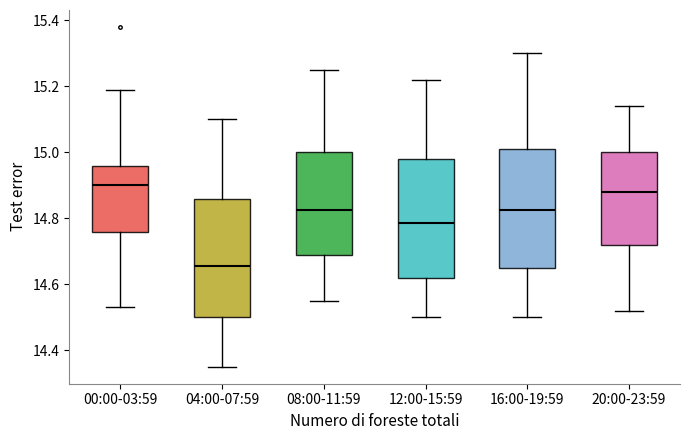

Where is the upper edge of the box for 00:00-03:59 on the y-axis? The values are not printed on the chart, so give them approximately, as read against the axis.

14.96